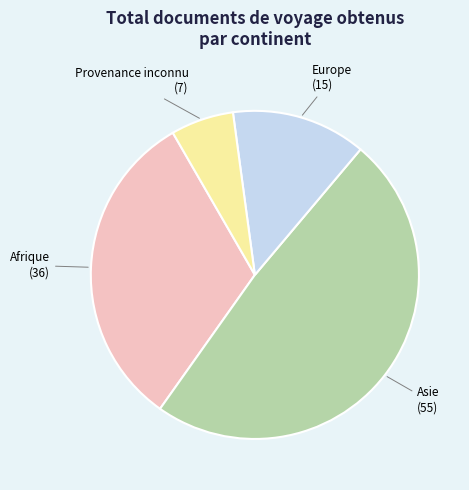

Does any single category account for the majority?

No